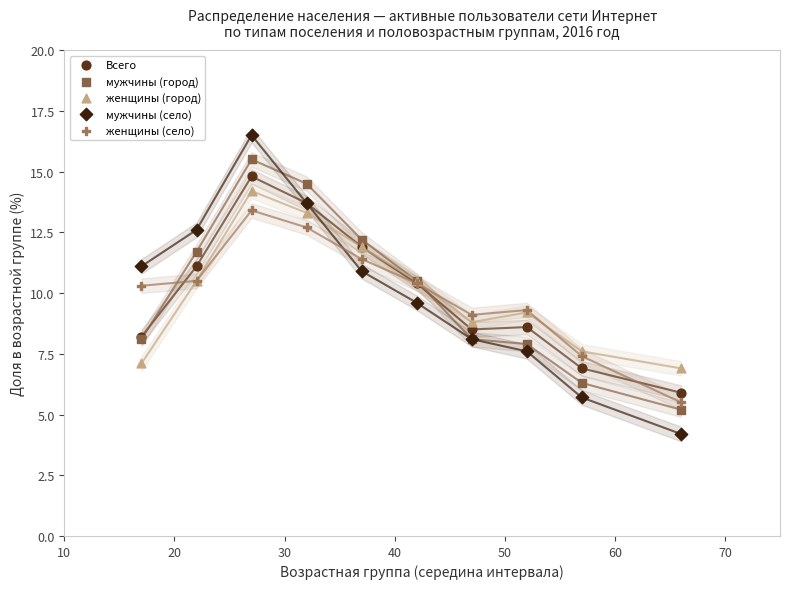

What are all the series names shown in the legend?

Всего, мужчины (город), женщины (город), мужчины (село), женщины (село)